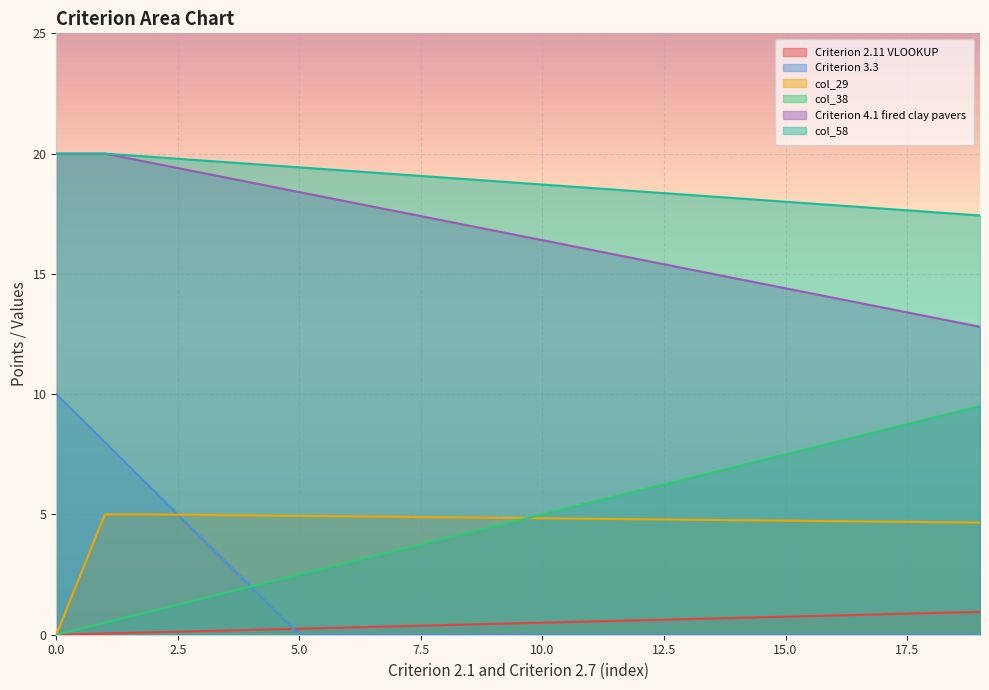

Reading right to left, extract all data points from this chart.

Criterion 2.11 VLOOKUP: 19=0.9	18=0.9	17=0.8	16=0.8	15=0.8	14=0.7	13=0.7	12=0.6	11=0.6	10=0.5	9=0.5	8=0.4	7=0.3	6=0.3	5=0.2	4=0.2	3=0.1	2=0.1	1=0.1	0=0.0
Criterion 3.3: 19=0.0	18=0.0	17=0.0	16=0.0	15=0.0	14=0.0	13=0.0	12=0.0	11=0.0	10=0.0	9=0.0	8=0.0	7=0.0	6=0.0	5=0.0	4=2.0	3=4.0	2=6.0	1=8.0	0=10.0
col_29: 19=4.7	18=4.7	17=4.7	16=4.7	15=4.7	14=4.8	13=4.8	12=4.8	11=4.8	10=4.8	9=4.9	8=4.9	7=4.9	6=4.9	5=4.9	4=5.0	3=5.0	2=5.0	1=5.0	0=0.0
col_38: 19=9.5	18=9.0	17=8.5	16=8.0	15=7.5	14=7.0	13=6.5	12=6.0	11=5.5	10=5.0	9=4.5	8=4.0	7=3.5	6=3.0	5=2.5	4=2.0	3=1.5	2=1.0	1=0.5	0=0.0
Criterion 4.1 fired clay pavers: 19=12.8	18=13.2	17=13.6	16=14.0	15=14.4	14=14.8	13=15.2	12=15.6	11=16.0	10=16.4	9=16.8	8=17.2	7=17.6	6=18.0	5=18.4	4=18.8	3=19.2	2=19.6	1=20.0	0=20.0
col_58: 19=17.4	18=17.6	17=17.7	16=17.9	15=18.0	14=18.1	13=18.3	12=18.4	11=18.6	10=18.7	9=18.9	8=19.0	7=19.1	6=19.3	5=19.4	4=19.6	3=19.7	2=19.9	1=20.0	0=20.0